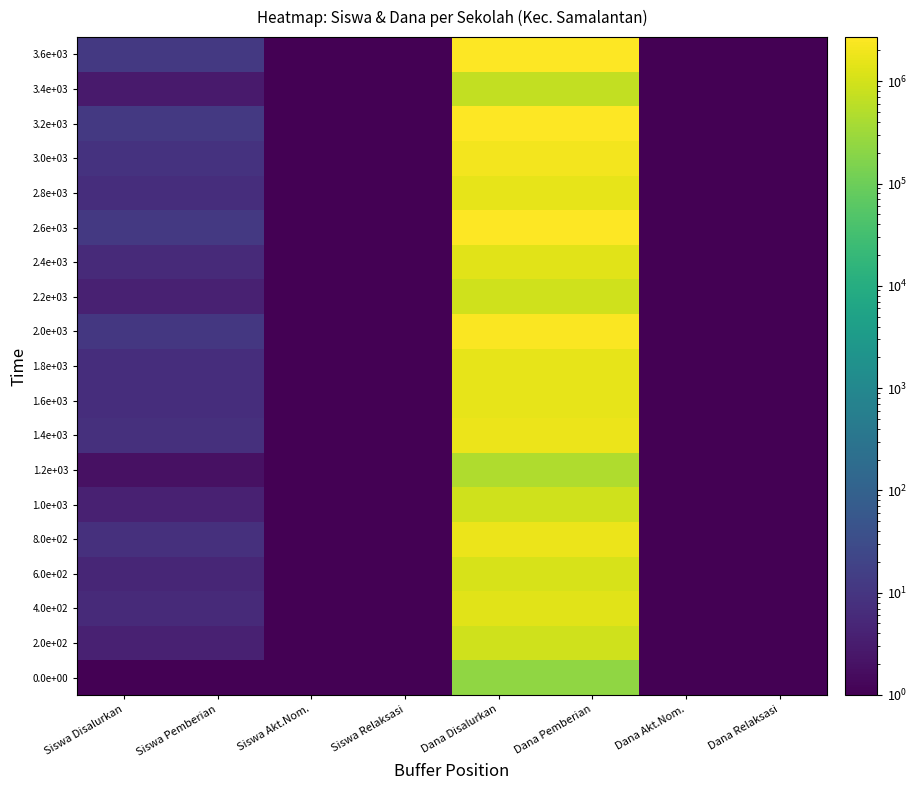

Rank the series by their maximum value, from lowest to highest.

0.0e+00, 1.2e+03, 3.4e+03, 2.0e+02, 1.0e+03, 2.2e+03, 6.0e+02, 4.0e+02, 2.4e+03, 1.6e+03, 1.8e+03, 2.8e+03, 8.0e+02, 1.4e+03, 3.0e+03, 2.0e+03, 2.6e+03, 3.2e+03, 3.6e+03